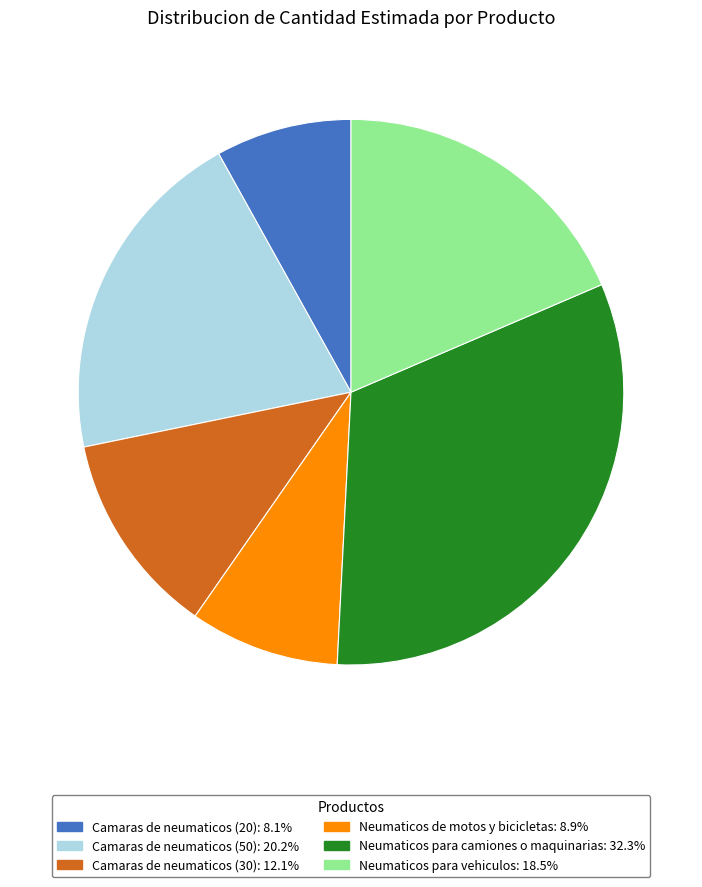

Which slice is the smallest?

Camaras de neumaticos (20)